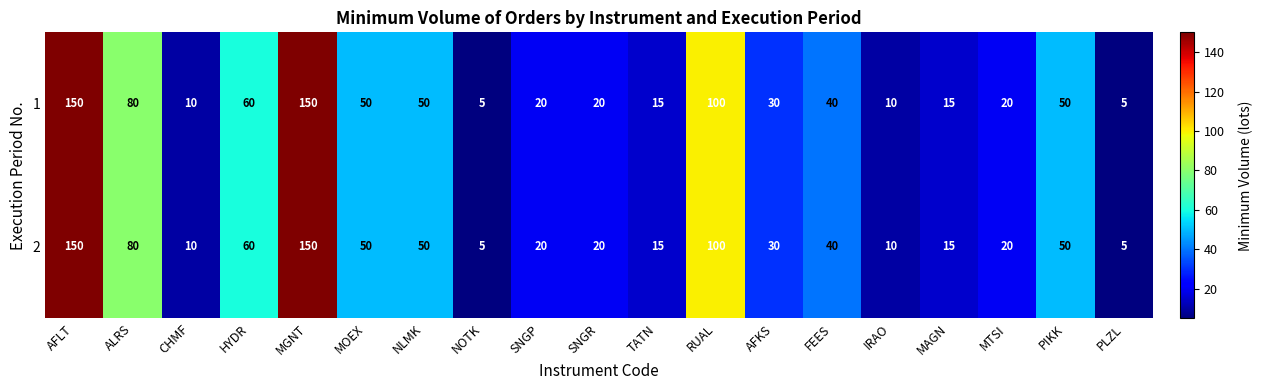

At how many categories does at least one series exceed 9?

17